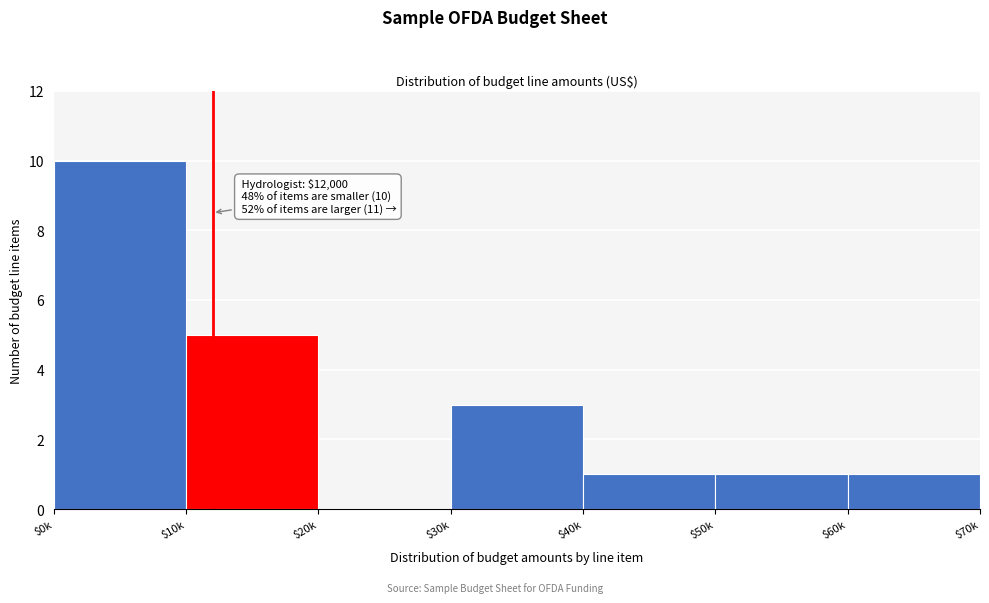

What is the sum of all values?

21